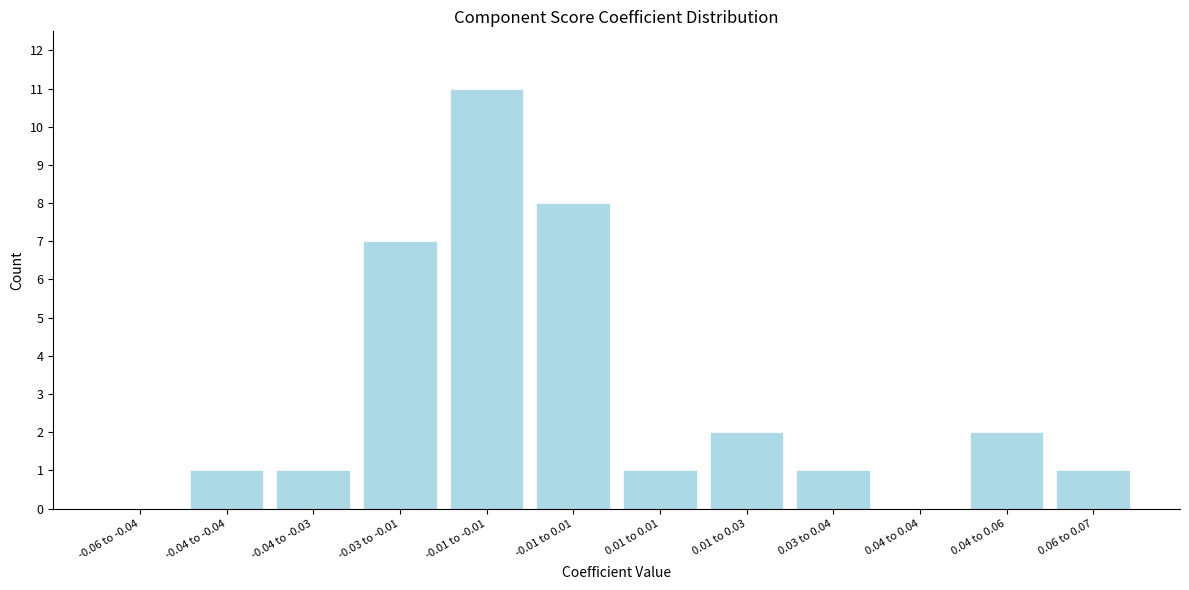

Reading left to right, list all the values displayed in this chart.

-0.06 to -0.04=0	-0.04 to -0.04=1	-0.04 to -0.03=1	-0.03 to -0.01=7	-0.01 to -0.01=11	-0.01 to 0.01=8	0.01 to 0.01=1	0.01 to 0.03=2	0.03 to 0.04=1	0.04 to 0.04=0	0.04 to 0.06=2	0.06 to 0.07=1